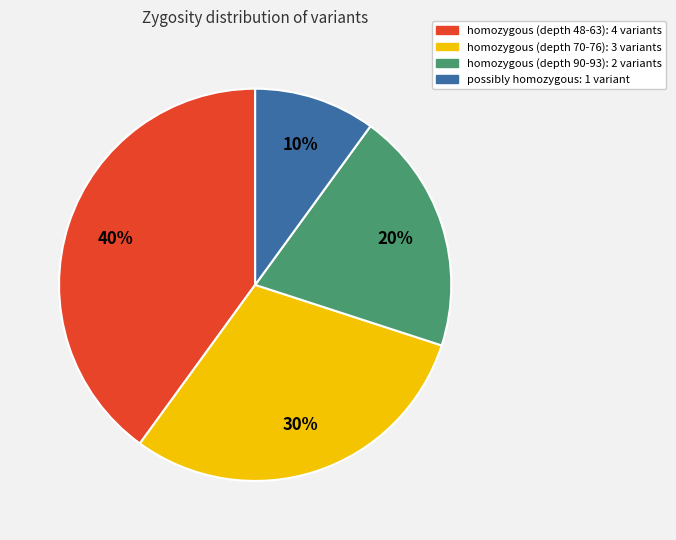

Does any single category account for the majority?

No